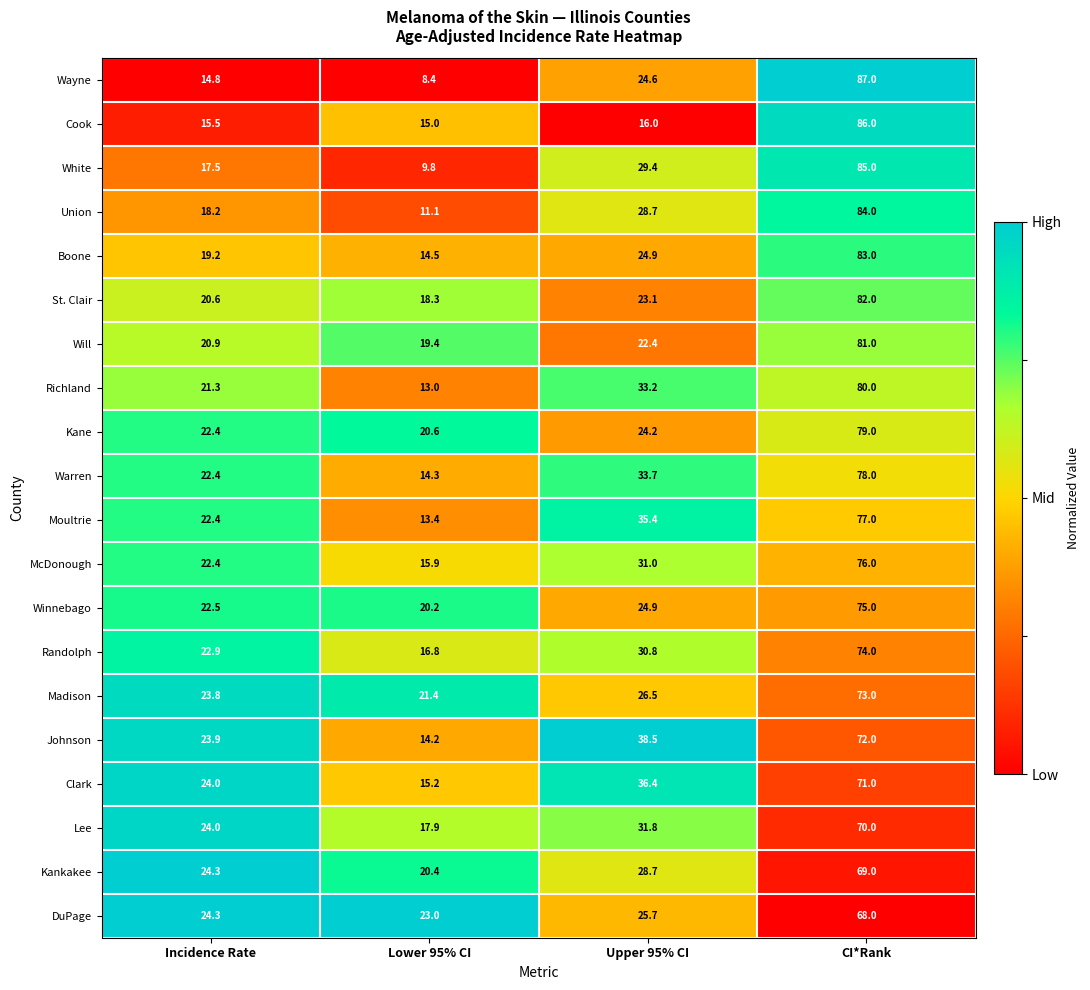

What is the average value of the Randolph series?

36.1